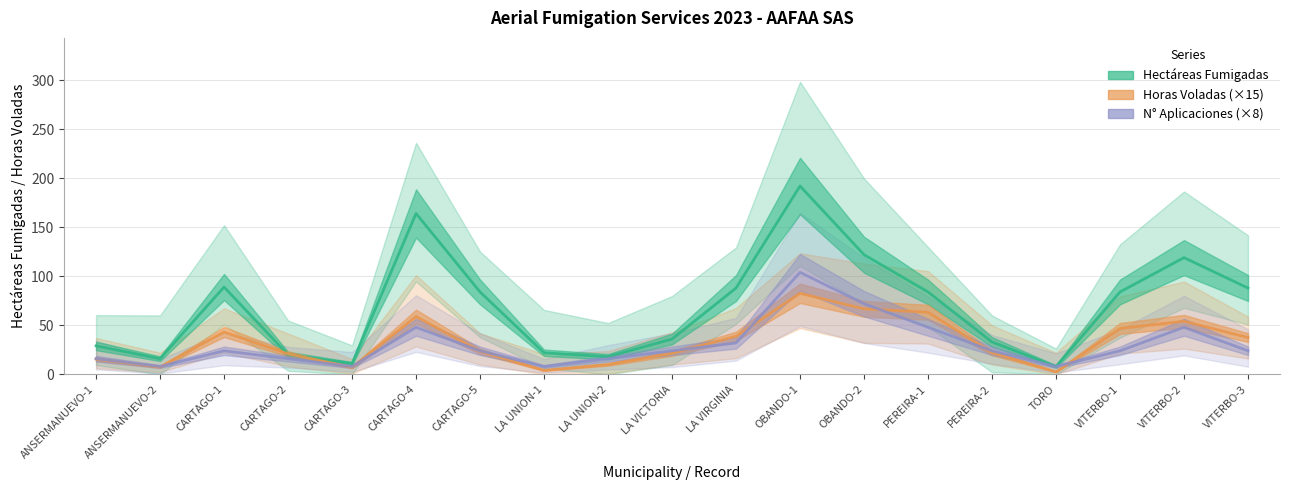

Is it true that Hectáreas Fumigadas equals 6.9 at ANSERMANUEVO-2?

False